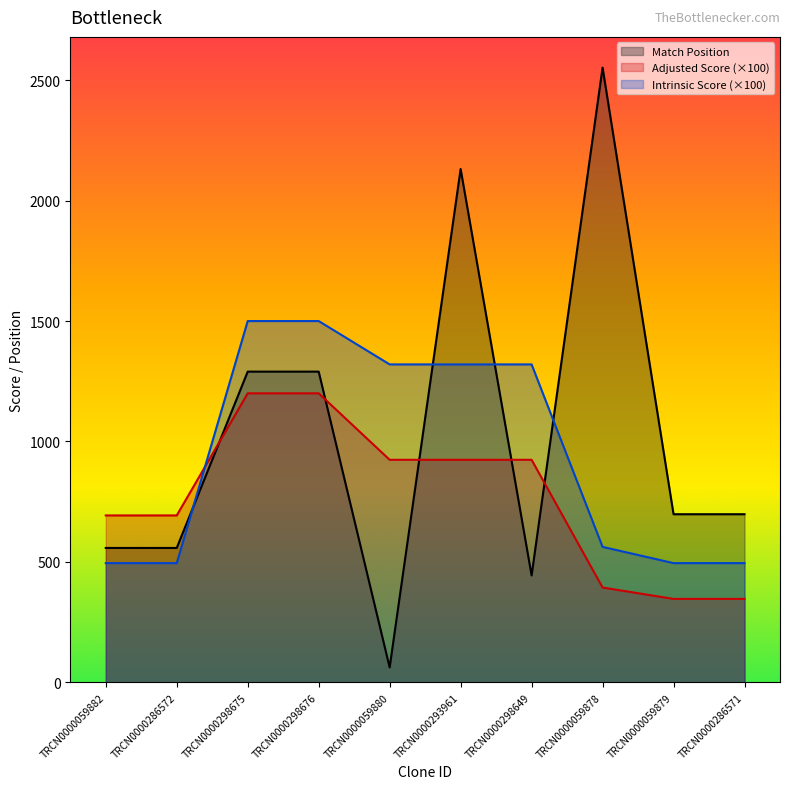

What is the total value across all series at TRCN0000059879?

1539.5